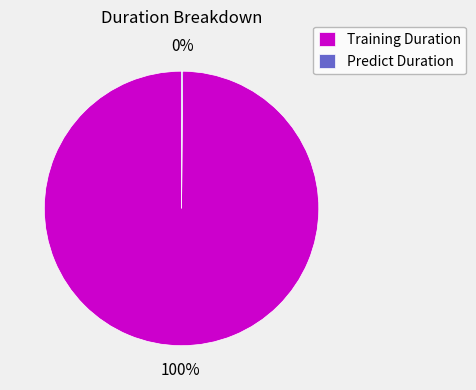

To the nearest percent, what percentage of the pie is Training Duration?

100%